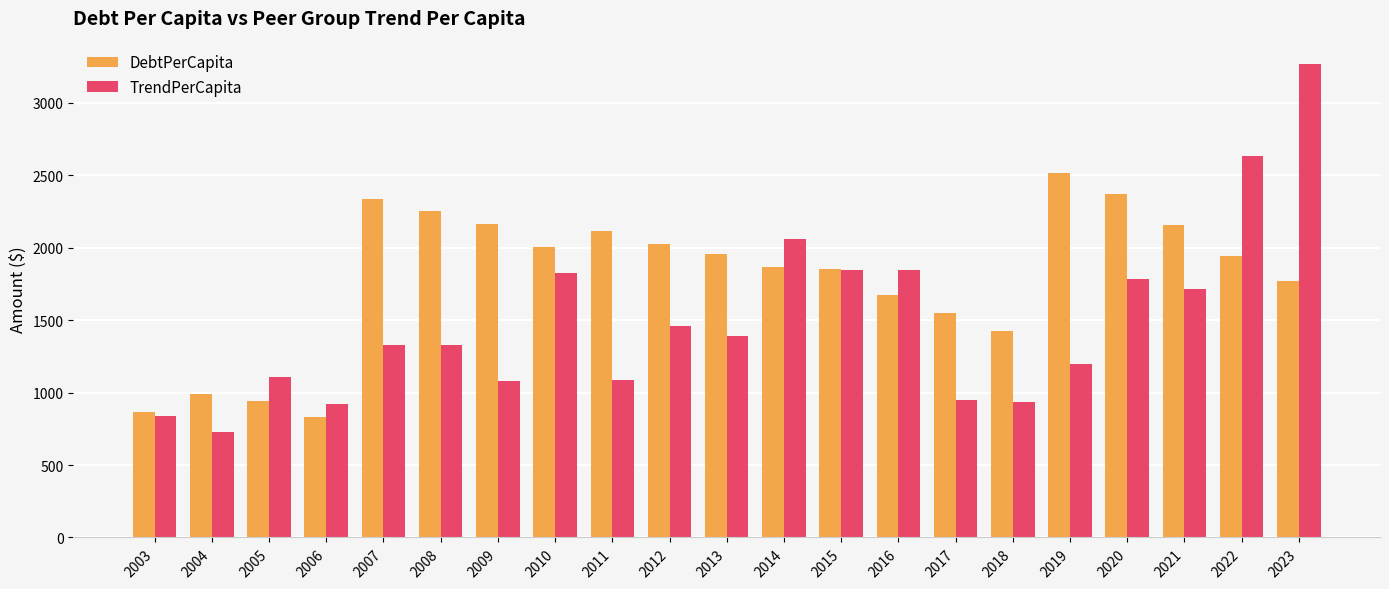

What is the difference between the maximum and second lowest values in the TrendPerCapita series?

2428.5